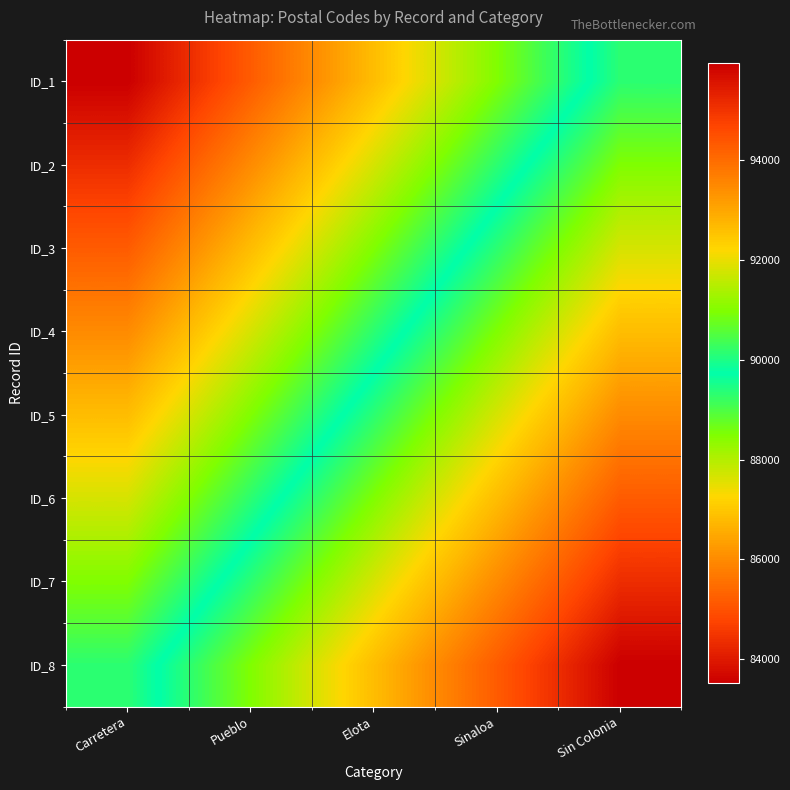

How many data points does each series have?

5